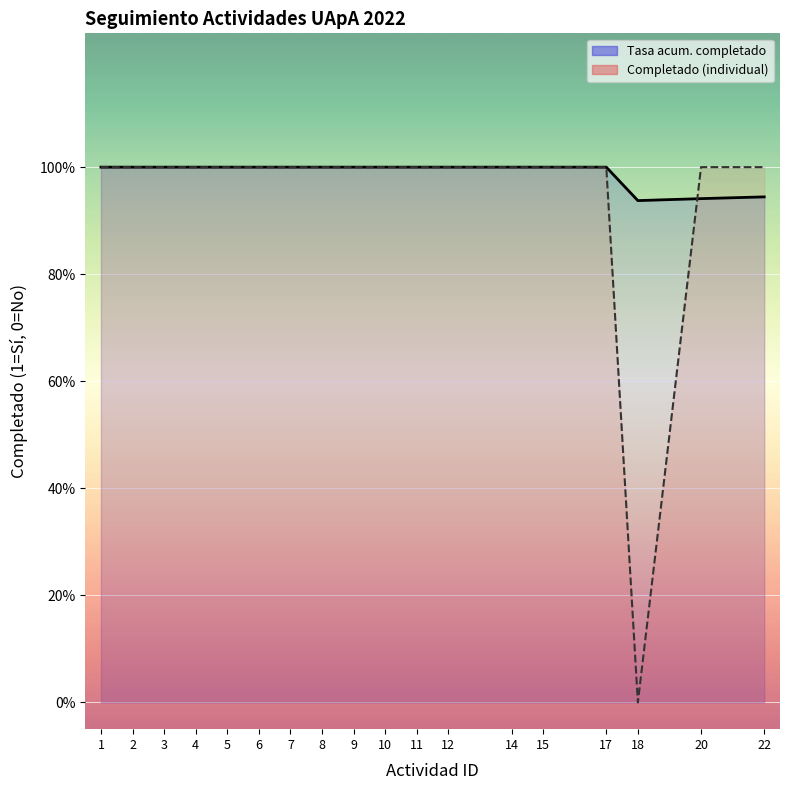

What is the sum of the Tasa acum. completado values at 2 and 17?

2.0